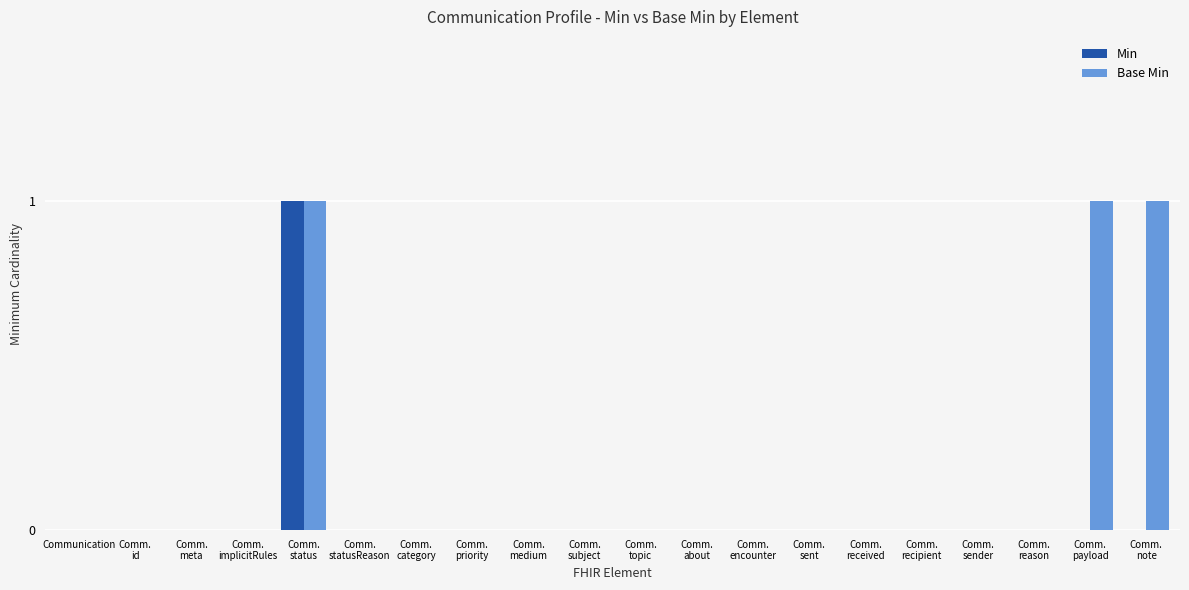

Which series has the largest total across all categories?

Base Min